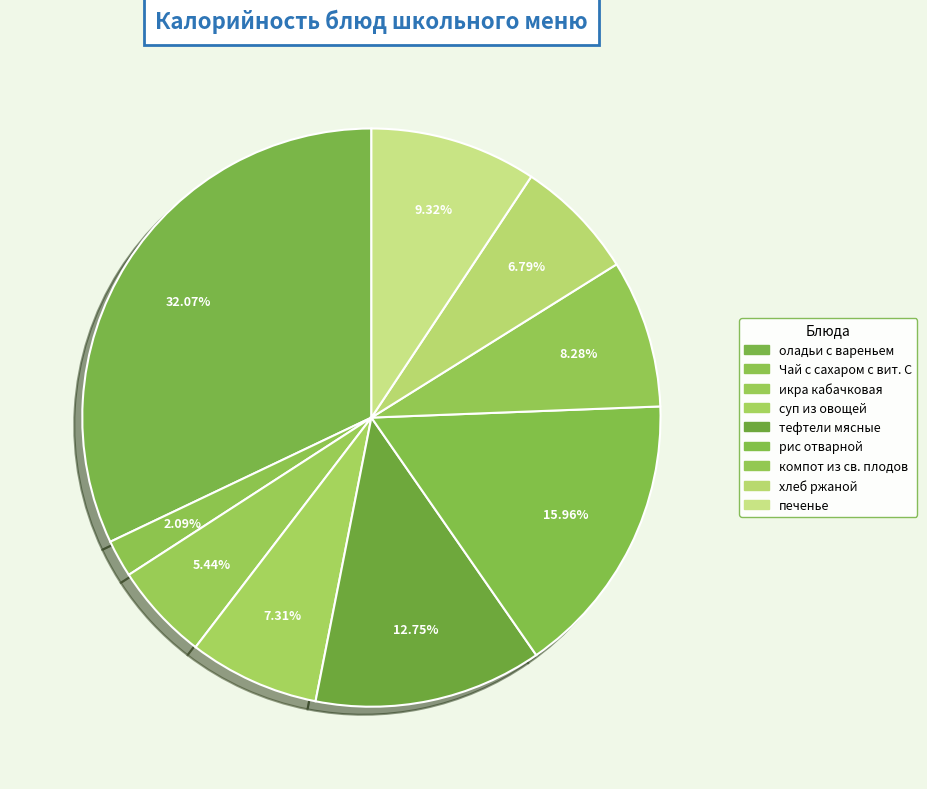

Does оладьи с вареньем account for over 50% of the chart?

No